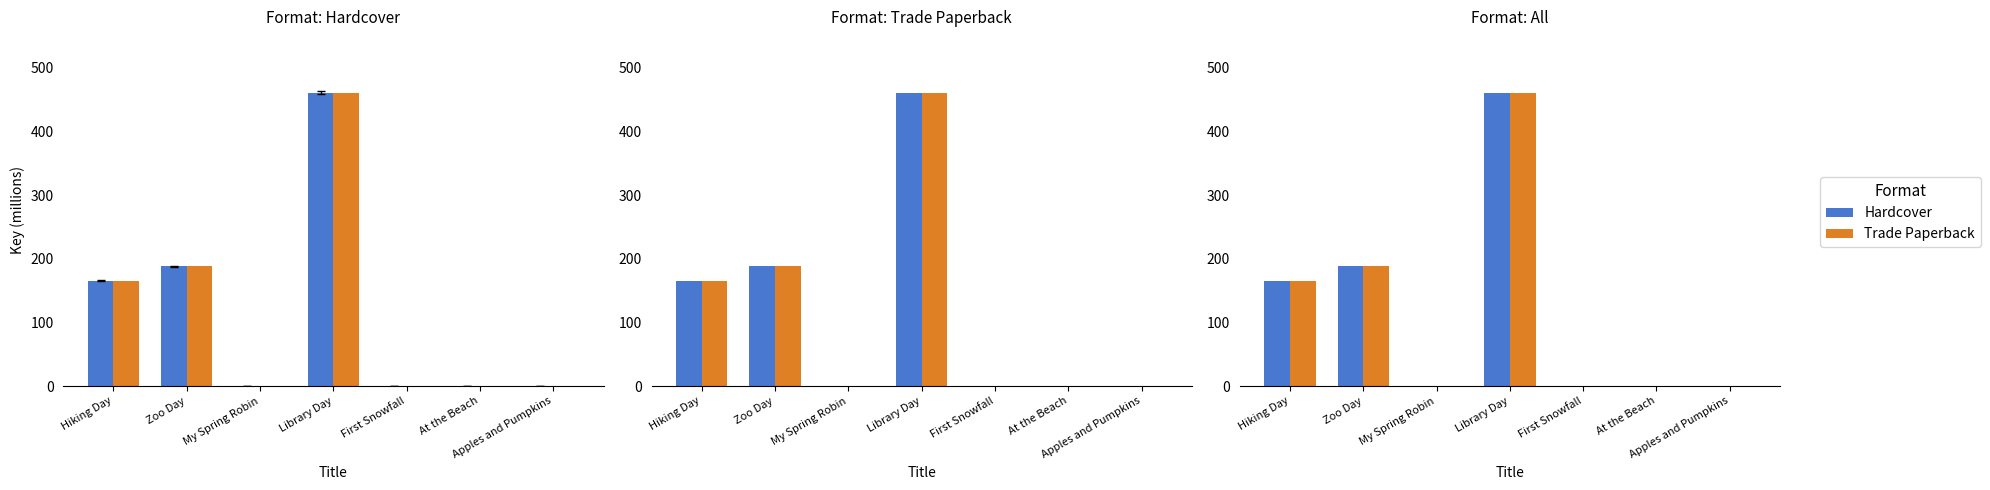

List the labels in order of Trade Paperback value, smallest first.

At the Beach, Apples and Pumpkins, My Spring Robin, First Snowfall, Hiking Day, Zoo Day, Library Day